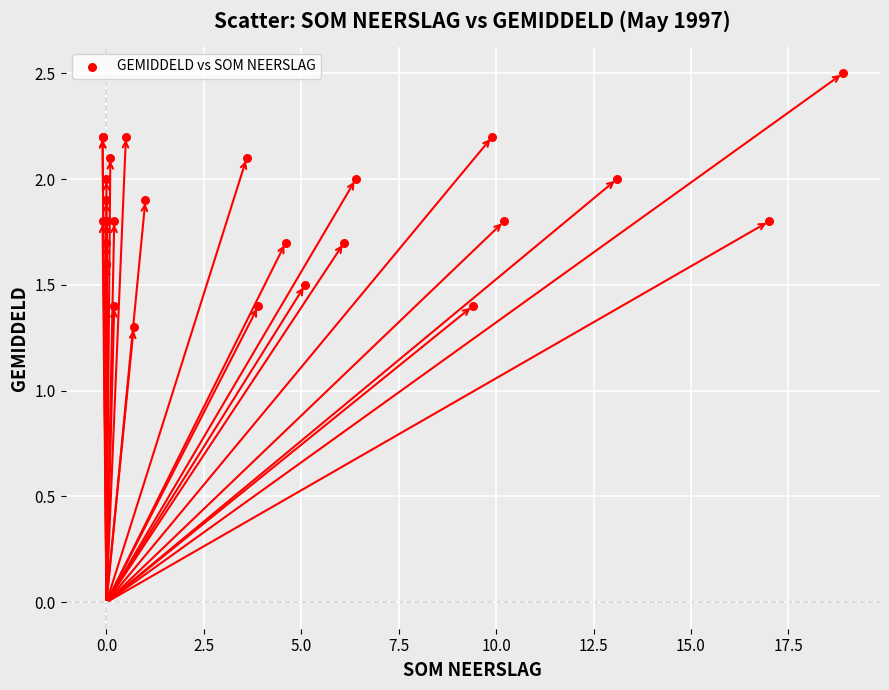

What Y value in the scatter plot is closest to 1?

1.3